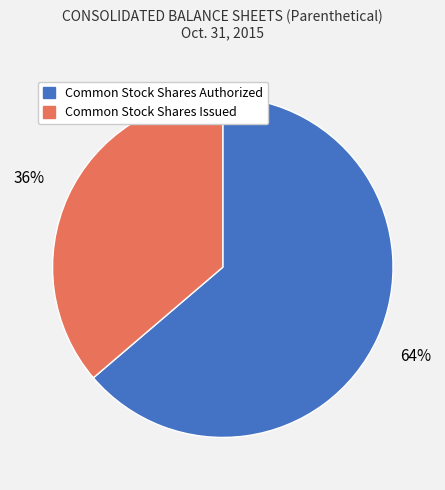

Which slice is the largest?

Common Stock Shares Authorized